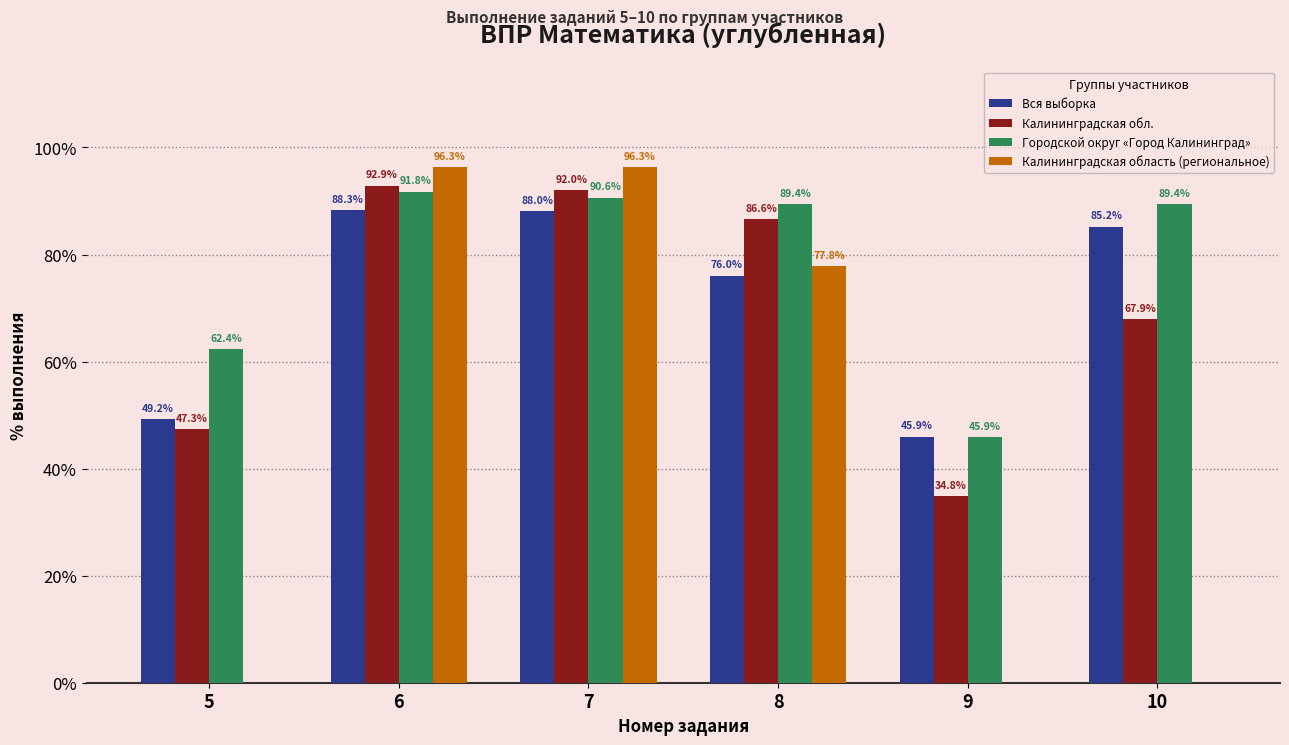

What is the sum of the Калининградская обл. values at 9 and 7?

126.8